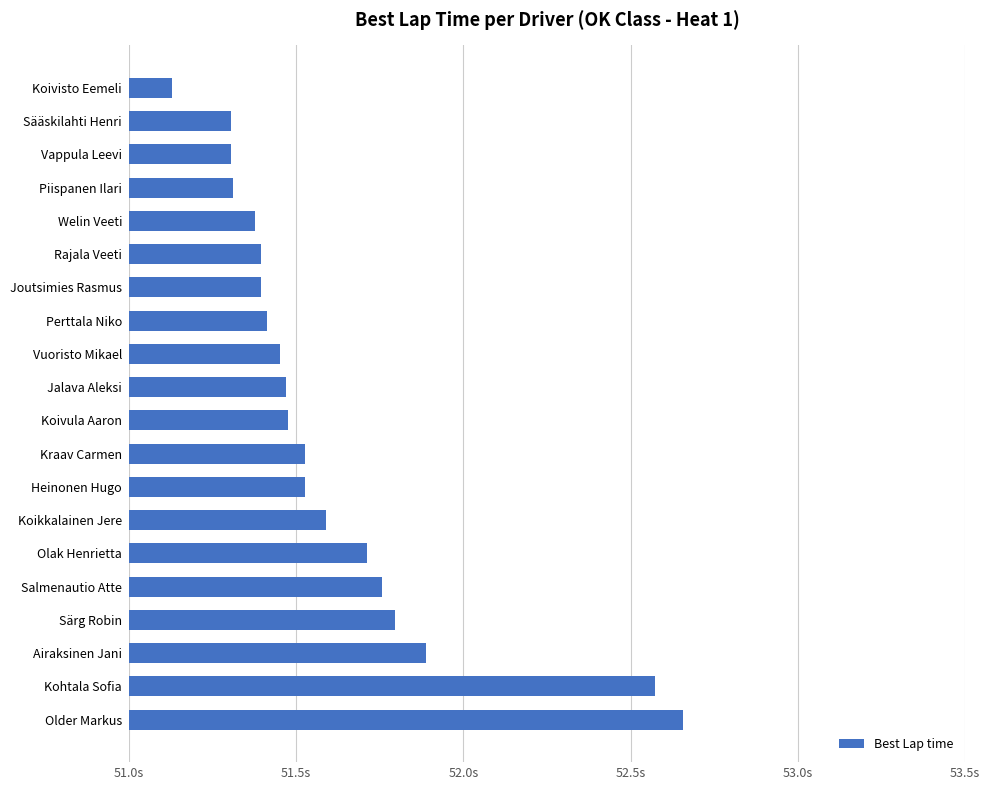

Does the chart contain any negative values?

No